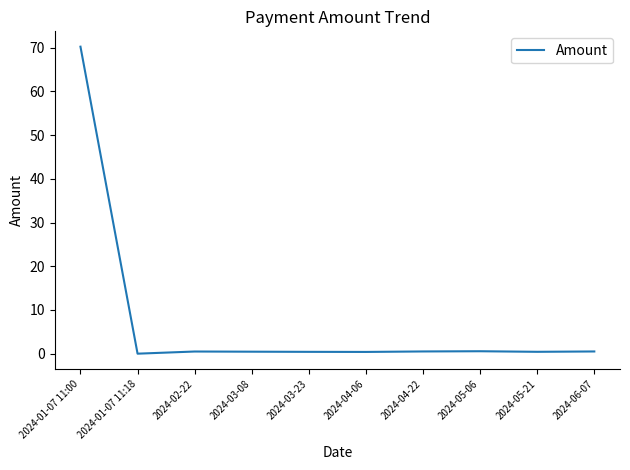

Which category has the highest value across all series?

2024-01-07 11:00